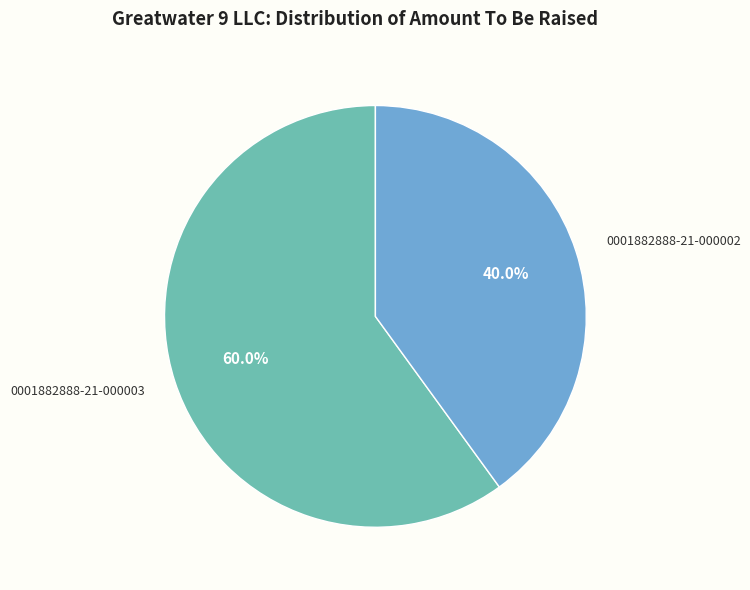

Is there a majority slice in this chart?

Yes